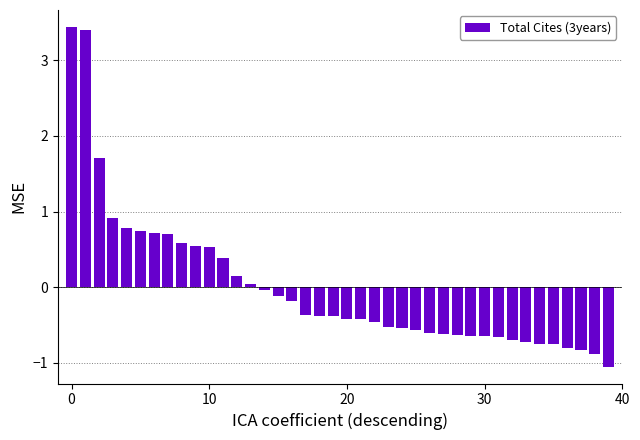

What is the difference between the second highest and minimum values?

4.4